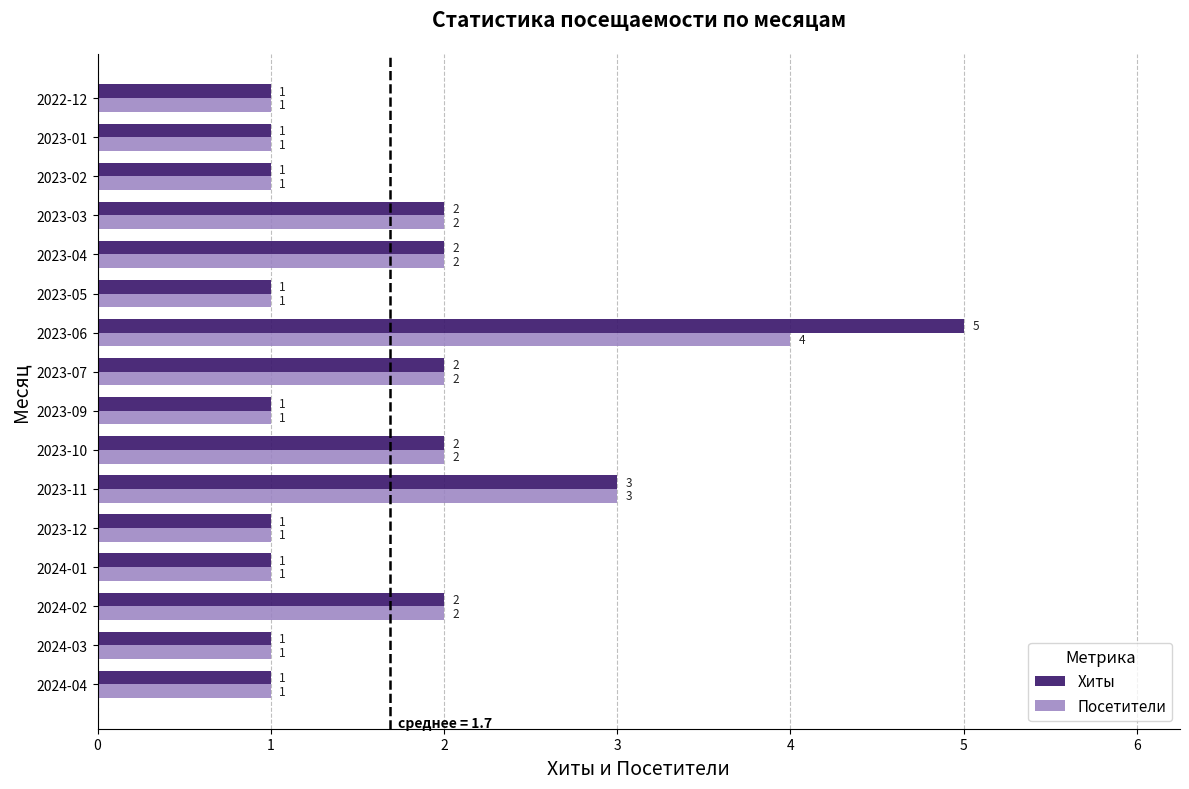

True or false: Хиты has a value of 2 at 2024-04.

False